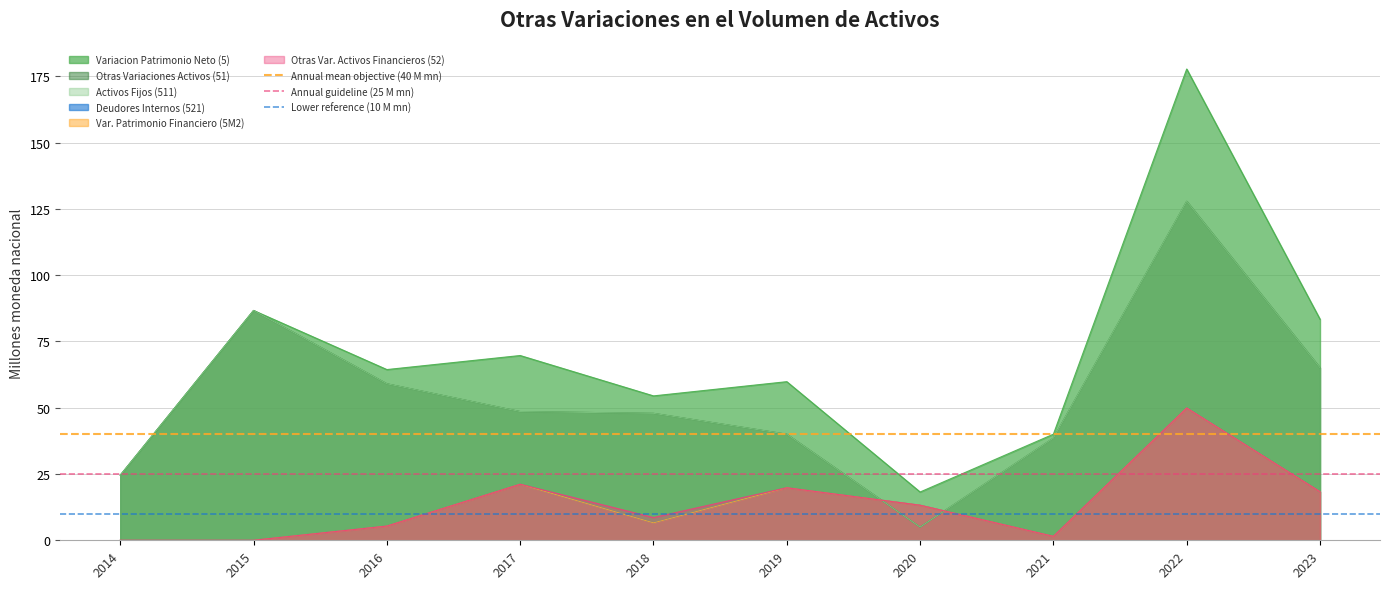

What value does the Annual mean objective (40 M mn) series have at 2015?

40